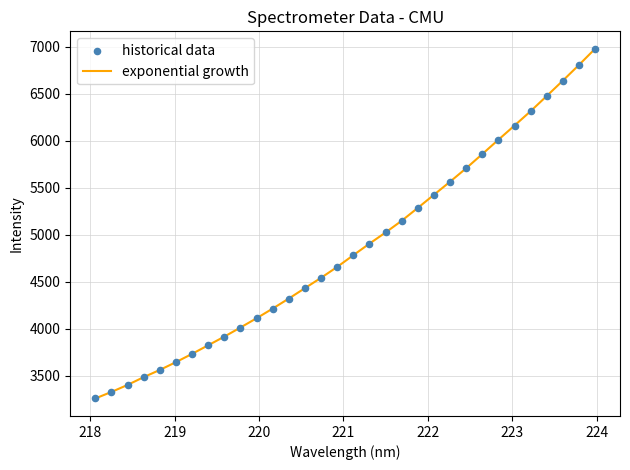

What is the difference between the maximum and minimum values?

3718.6